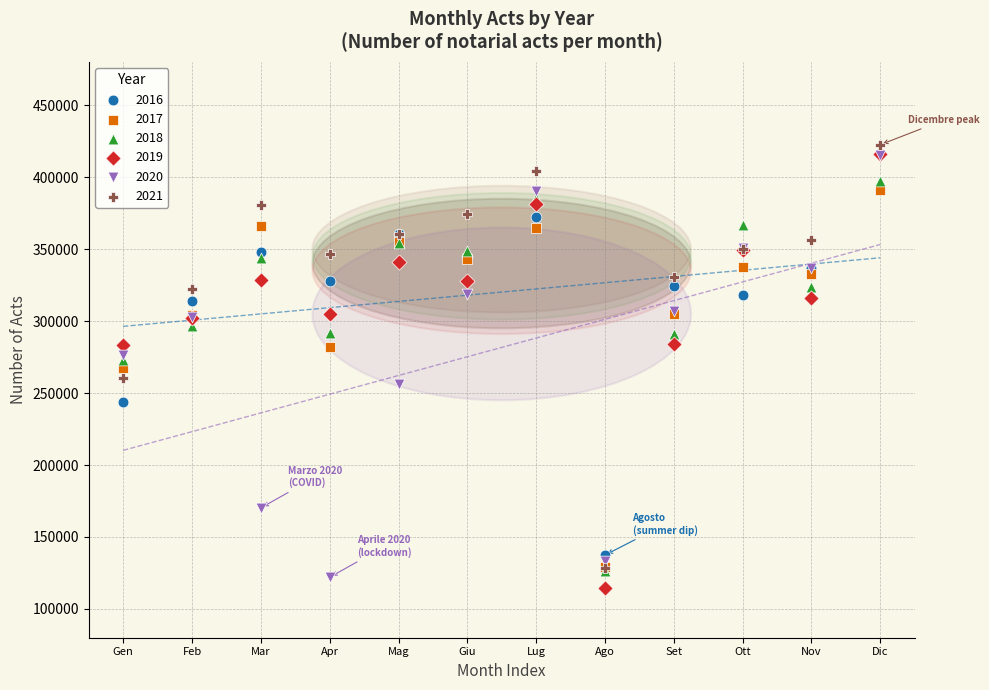

What are all the series names shown in the legend?

2016, 2017, 2018, 2019, 2020, 2021